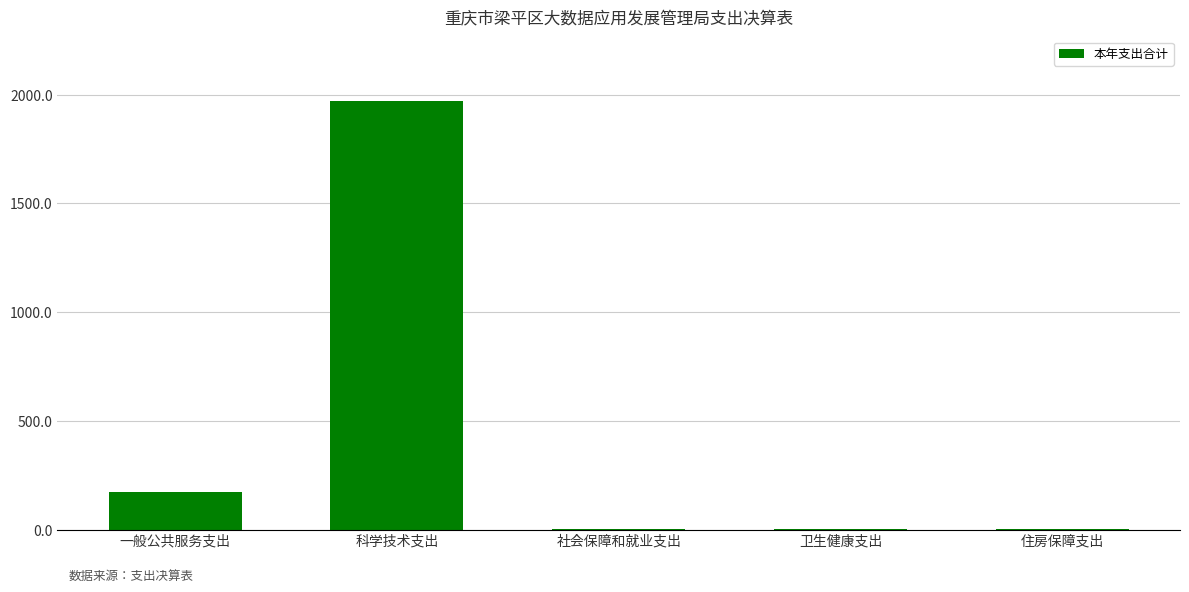

True or false: the data shows 908.0 at 科学技术支出.

False